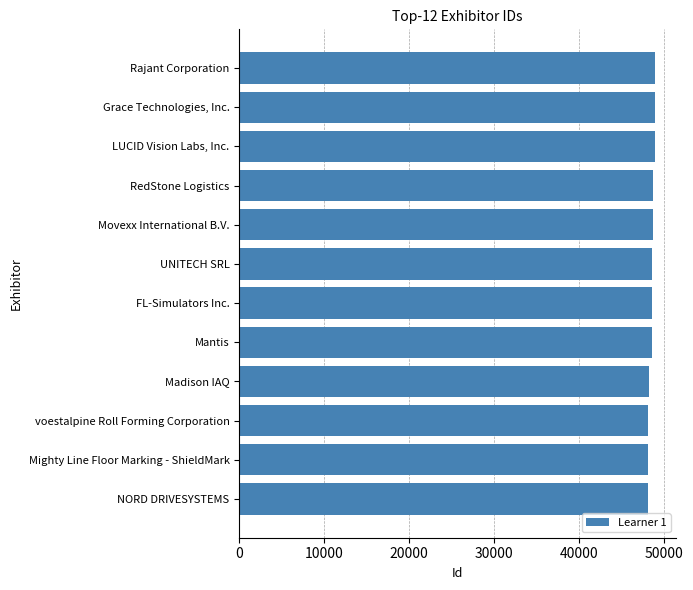

True or false: the data shows 11657 at Mantis.

False